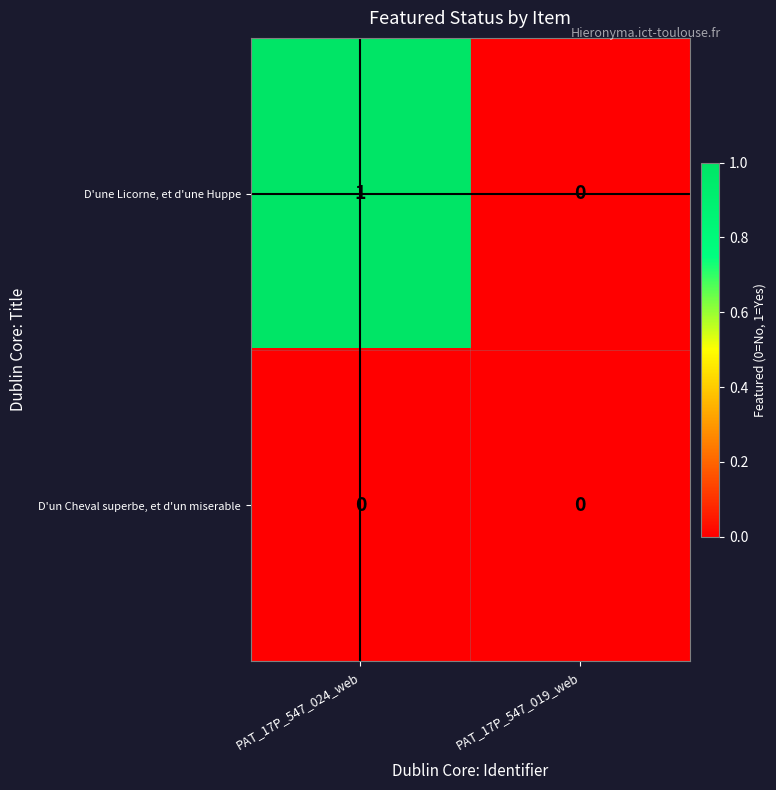

Which series has the widest spread of values?

D'une Licorne, et d'une Huppe